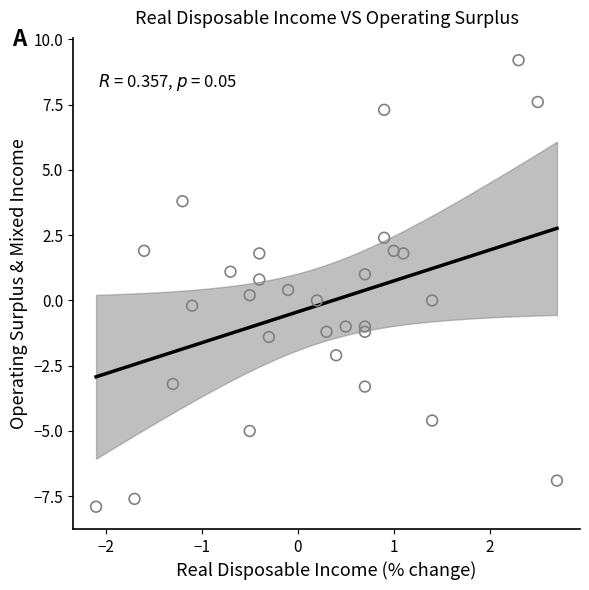

What is the range of Y values (max minus min)?

17.1